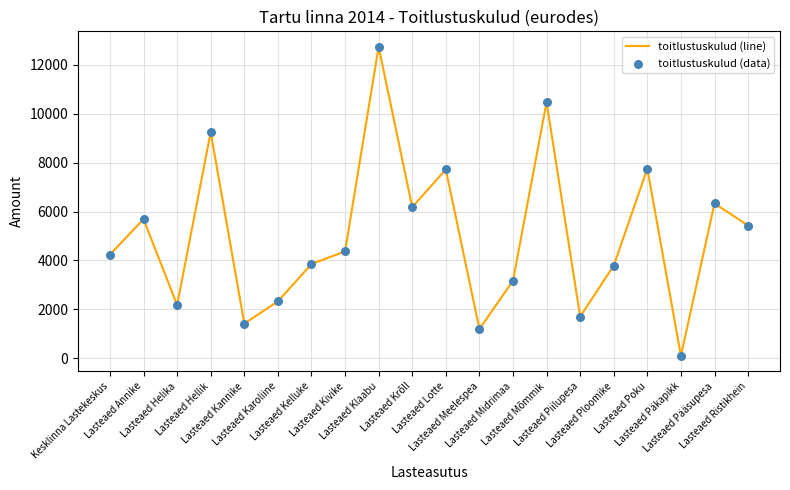

What is the greatest value displayed?

12737